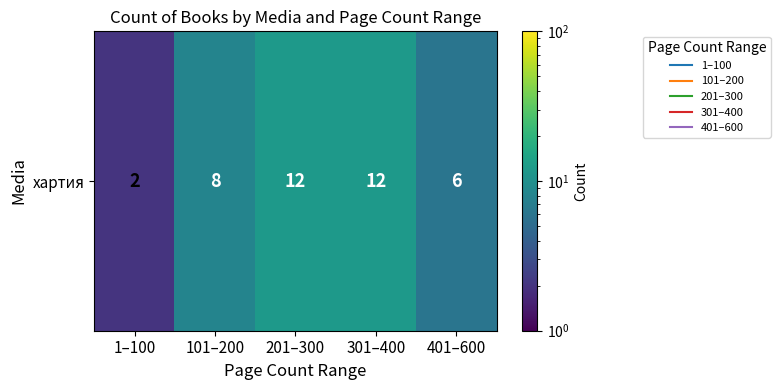

List the labels in order of value, largest first.

201–300, 301–400, 101–200, 401–600, 1–100